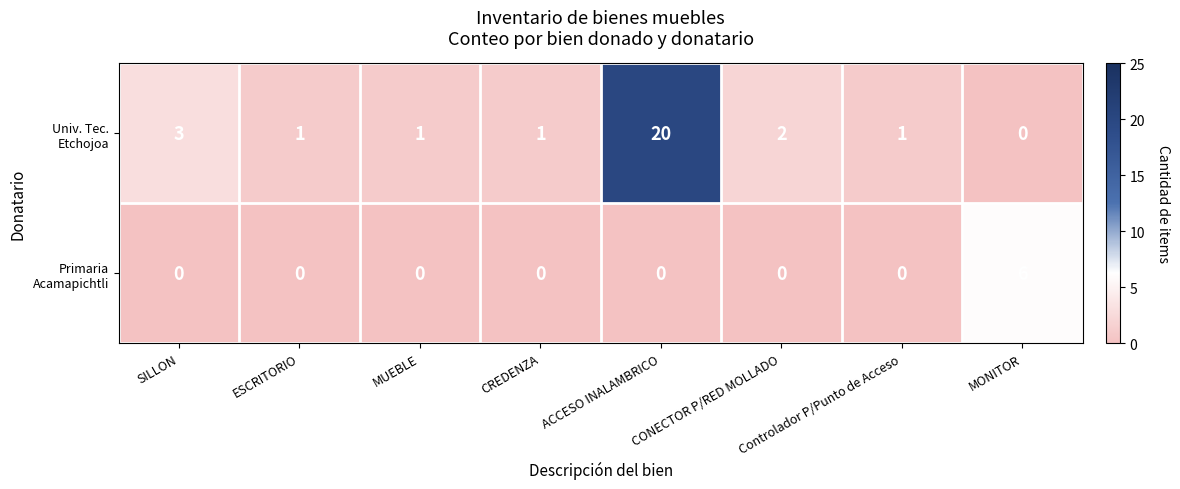

Which category has the highest value across all series?

ACCESO INALAMBRICO